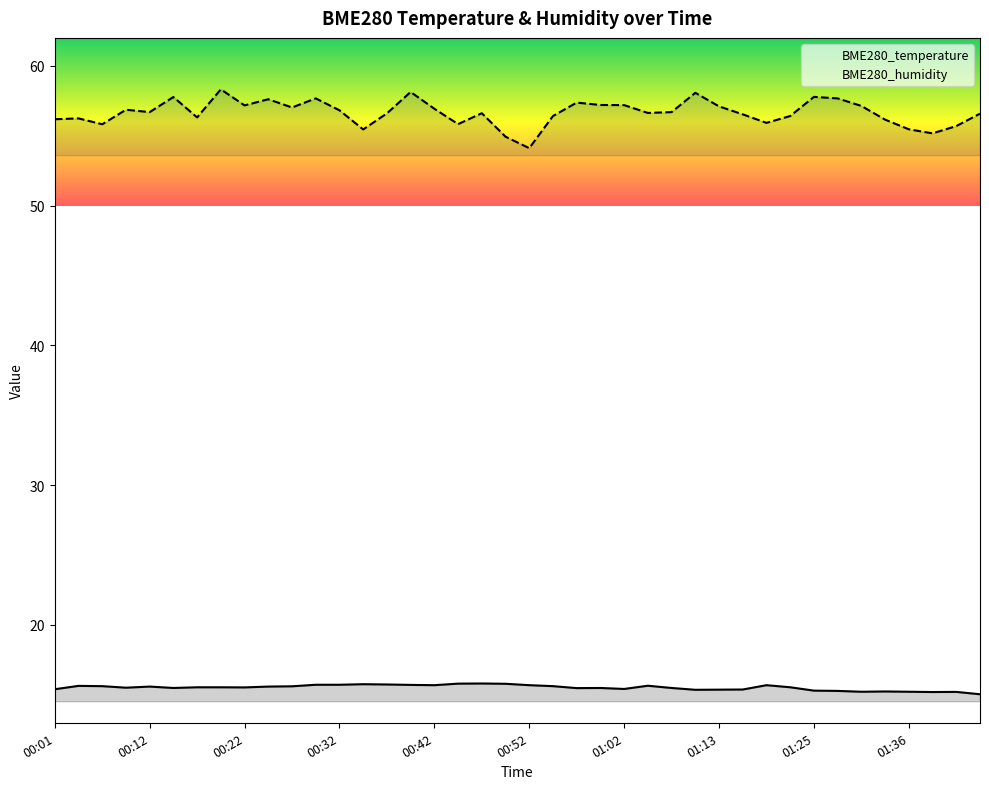

At which category is the sum across all series the highest?

00:19